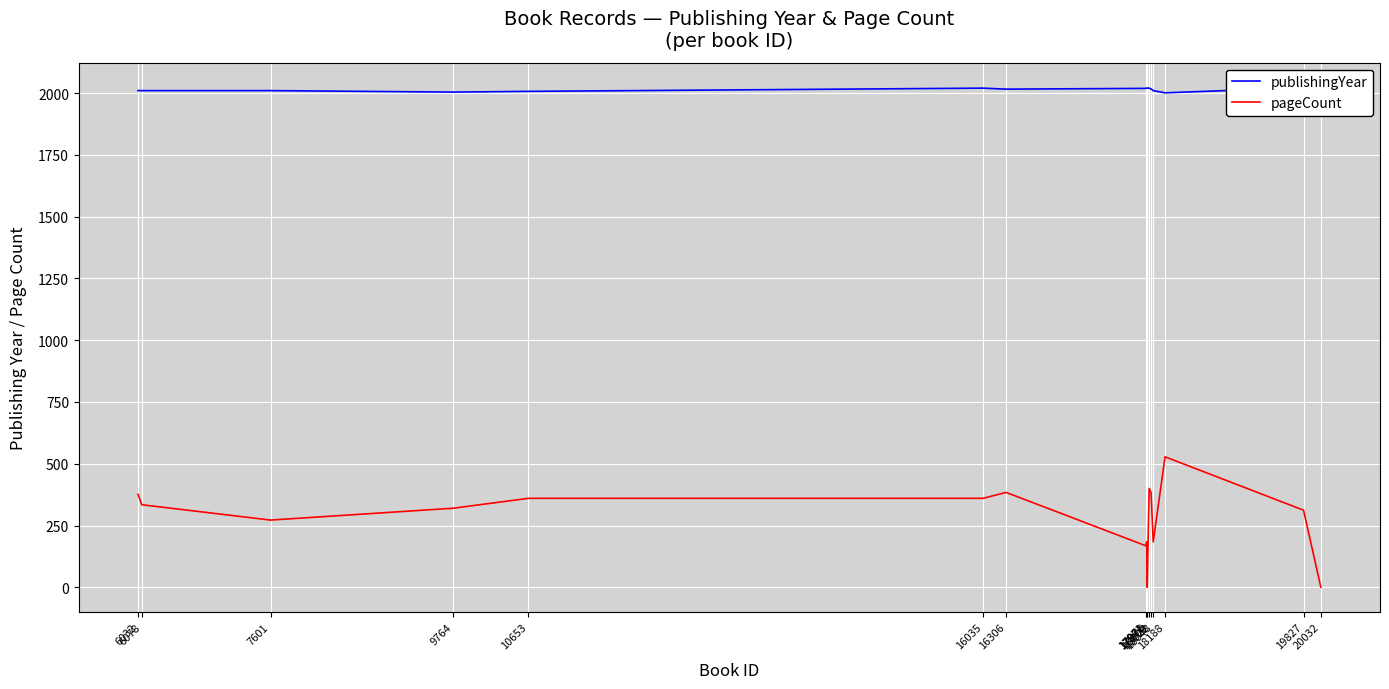

What is the difference between the publishingYear values at 17961 and 17976?

1